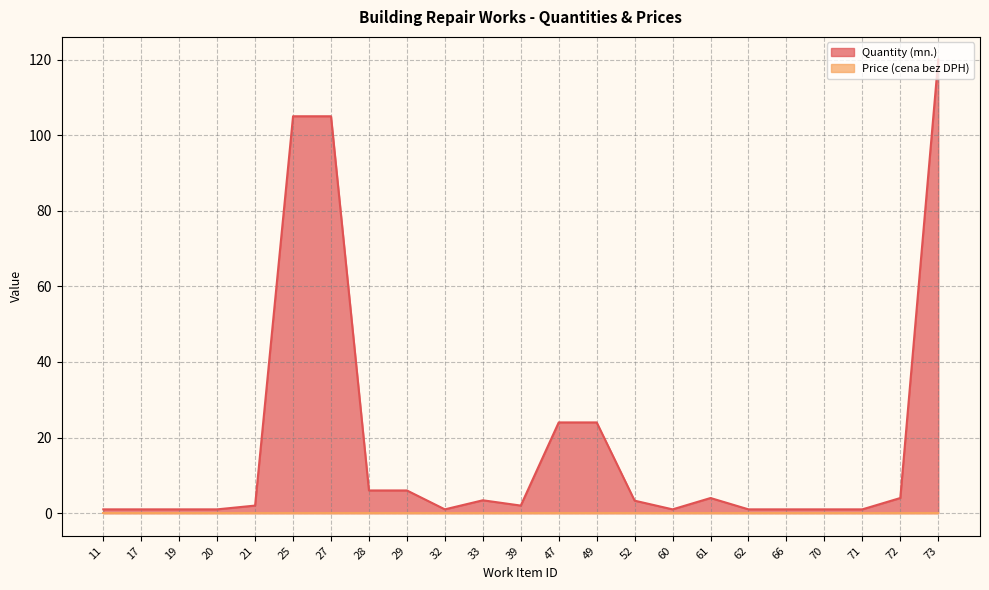

What is the average value?

18.2